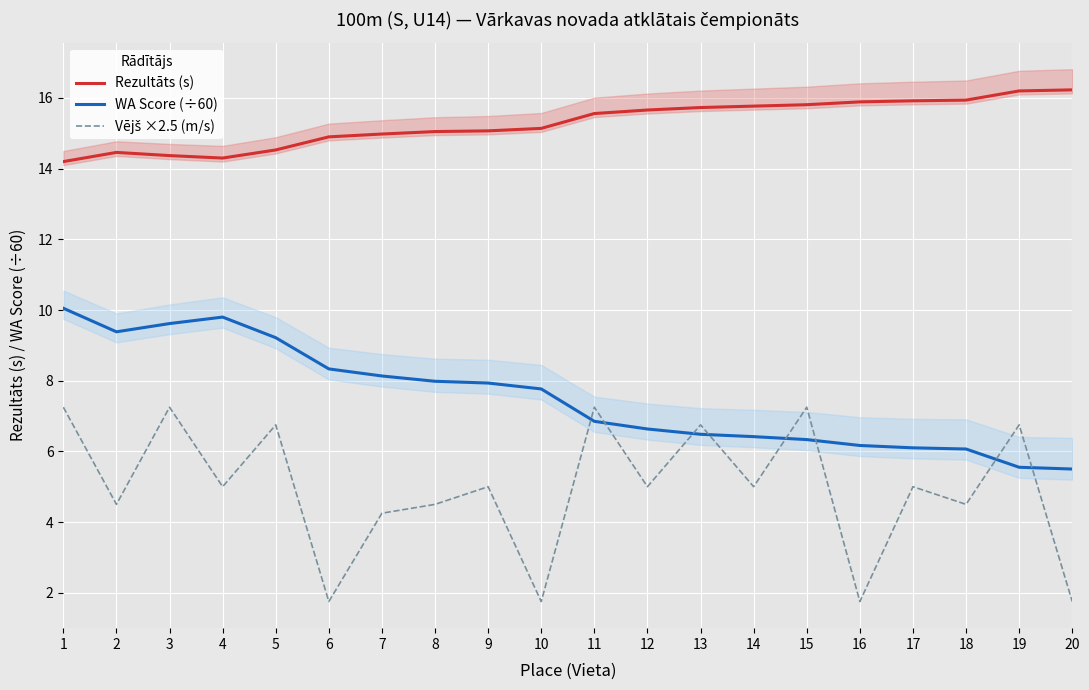

How many data points in Rezultāts (s) are less than 15?

7